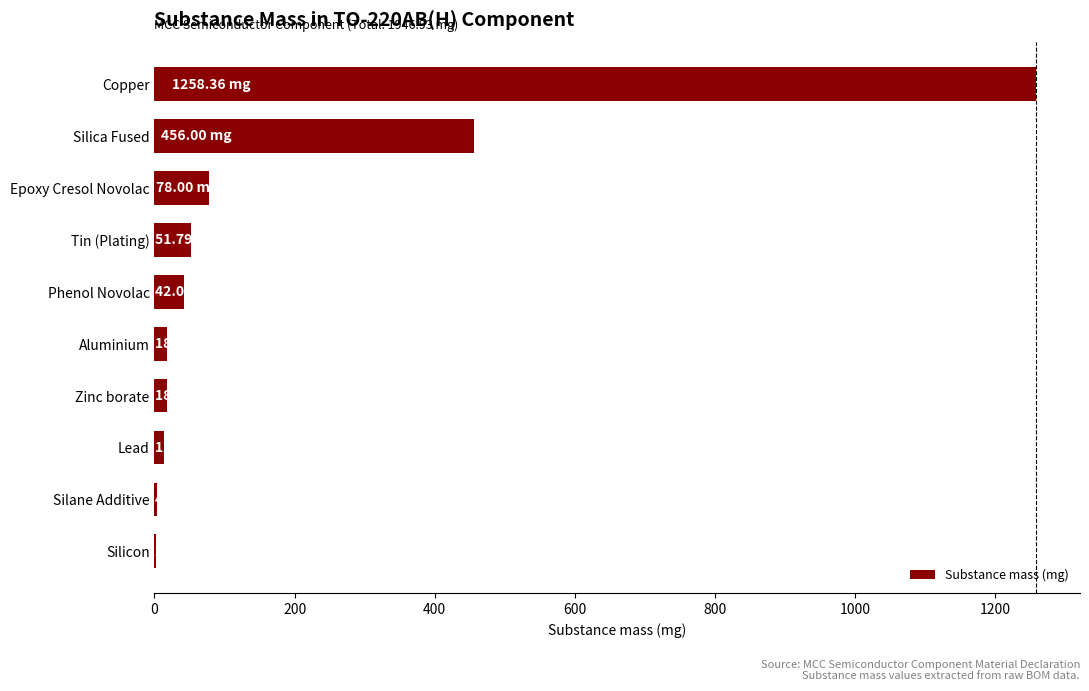

Where is the data nearest to the value 630?

Silica Fused